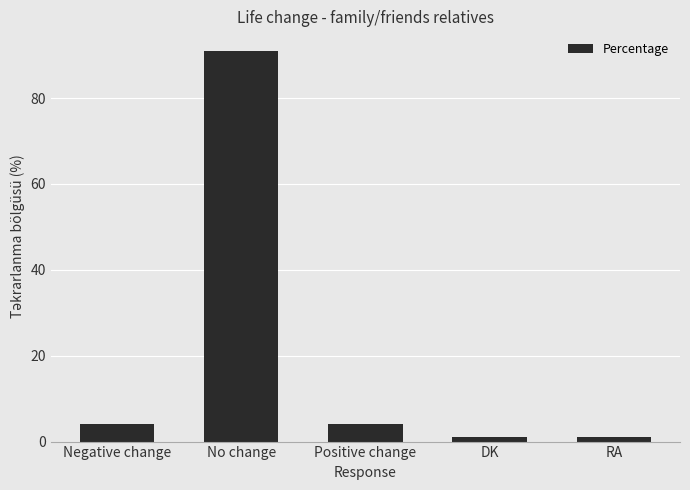

What is the difference between the second highest and second lowest values?

3